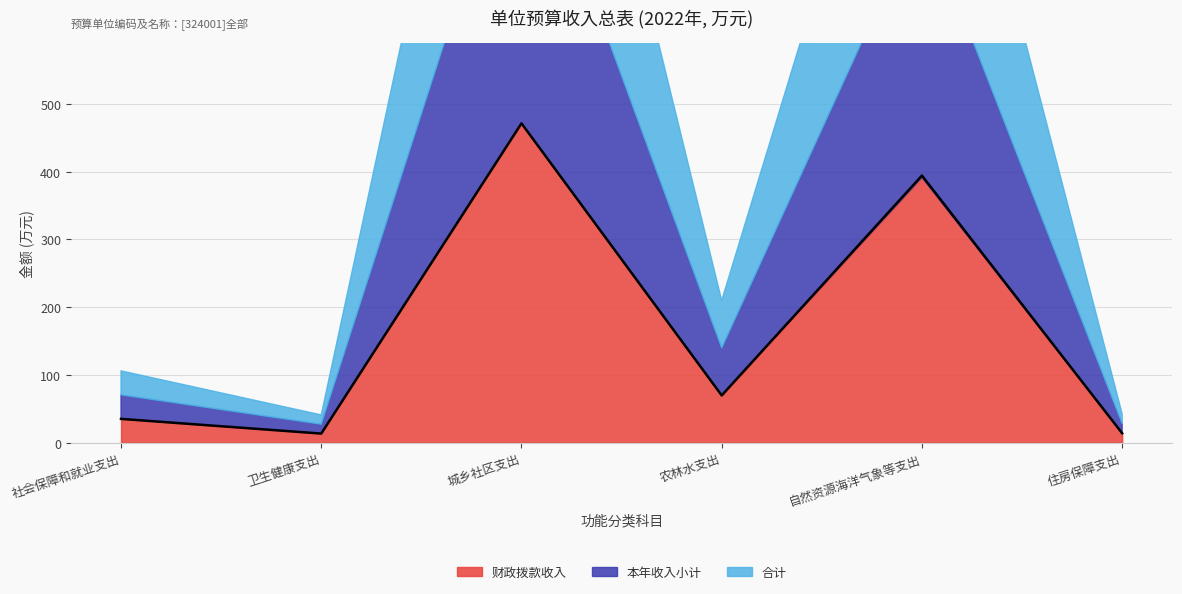

Is the value of 财政拨款收入 at 社会保障和就业支出 greater than the value of 合计 at 自然资源海洋气象等支出?

No